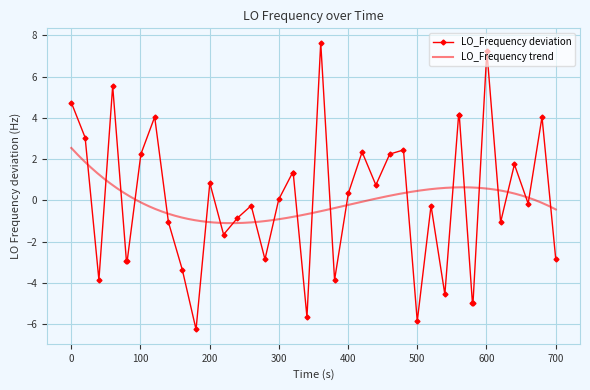

True or false: LO_Frequency deviation has more than 1 interior local peaks.

True